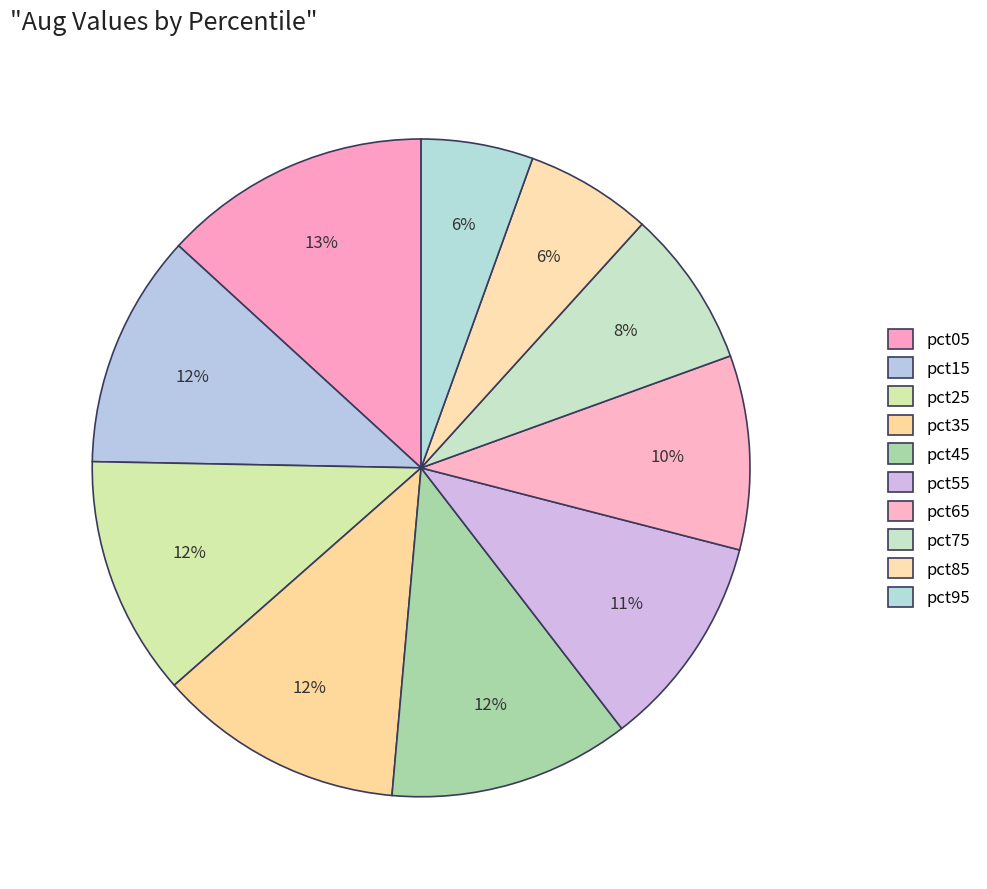

The pct15 slice represents 18% of the pie. True or false?

False